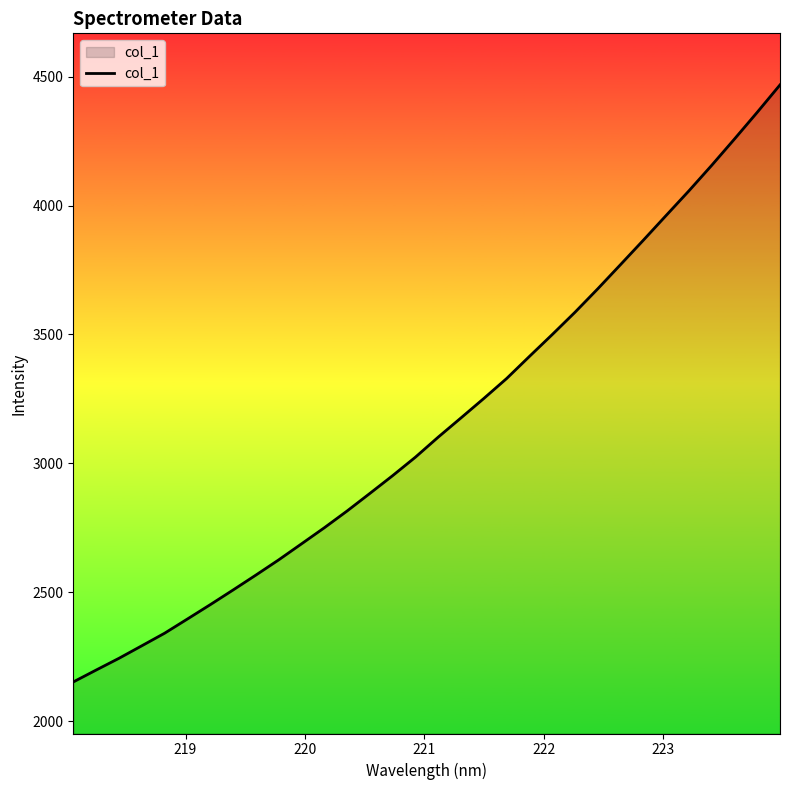

What is the difference between the maximum and minimum values?

2316.5